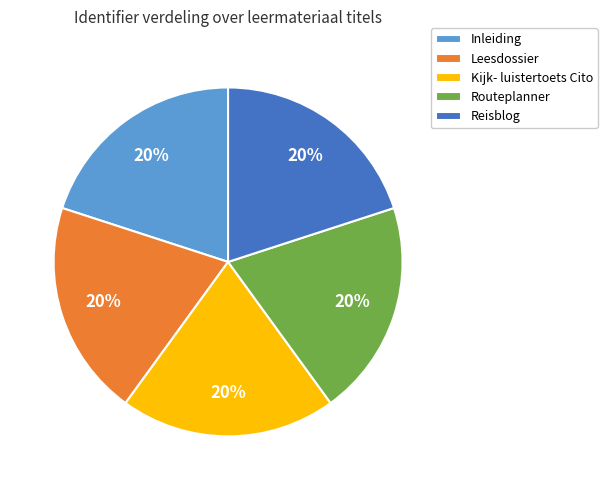

Do Reisblog and Kijk- luistertoets Cito together represent more than half of the pie?

No